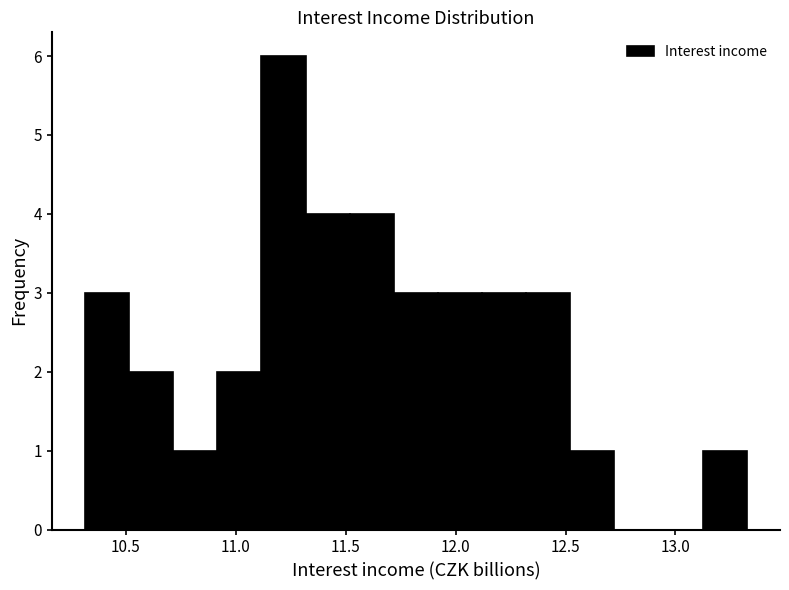

Which range on the x-axis has the tallest bar?

11.1 to 11.3